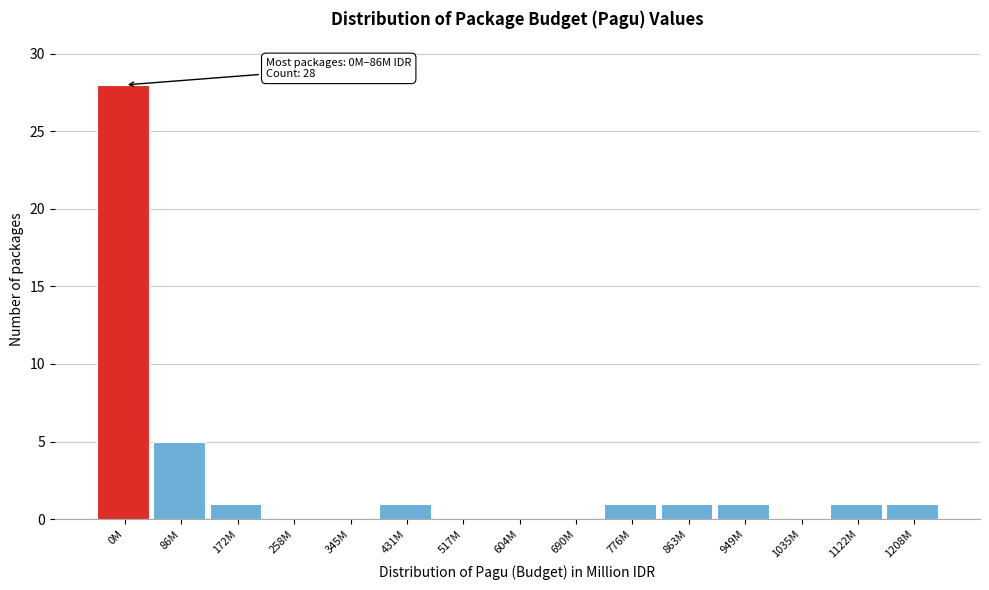

Reading left to right, extract all data points from this chart.

0M=28	86M=5	172M=1	258M=0	345M=0	431M=1	517M=0	604M=0	690M=0	776M=1	863M=1	949M=1	1035M=0	1122M=1	1208M=1